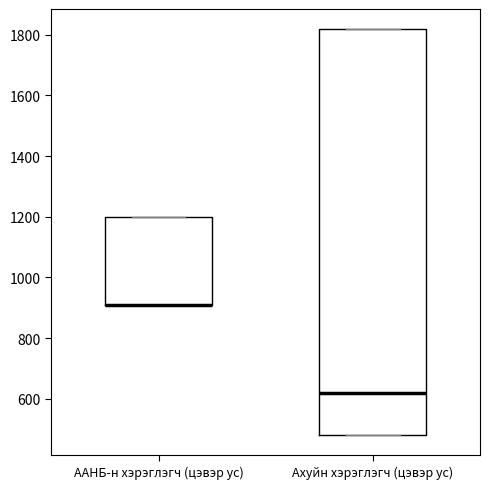

Comparing the boxes themselves (not the whiskers), which one is the tallest?

Ахуйн хэрэглэгч (цэвэр ус)